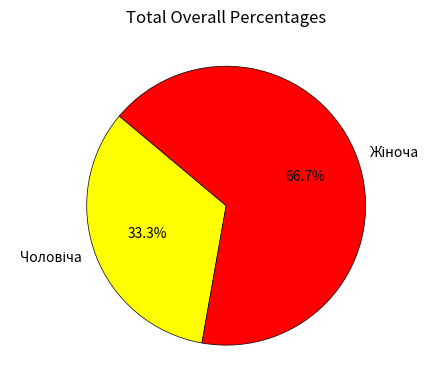

To the nearest percent, what is the average slice percentage?

50%